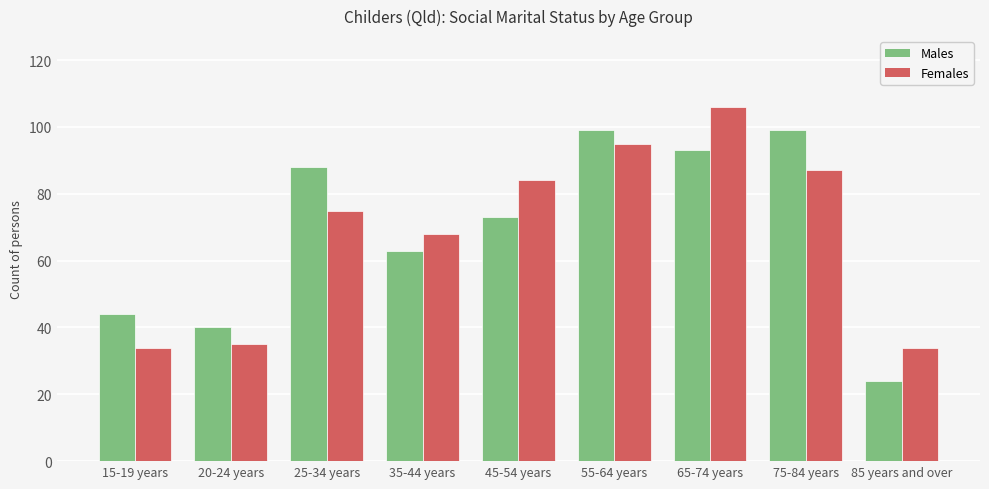

What position from the left is 75-84 years?

8